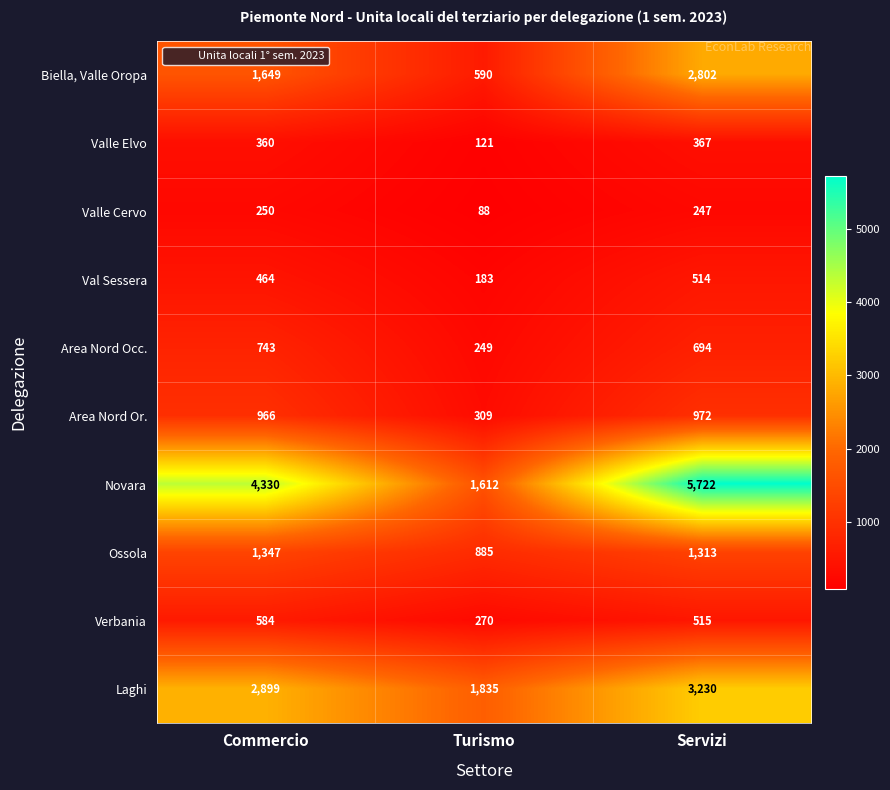

Which series has the largest range (max minus min)?

Novara